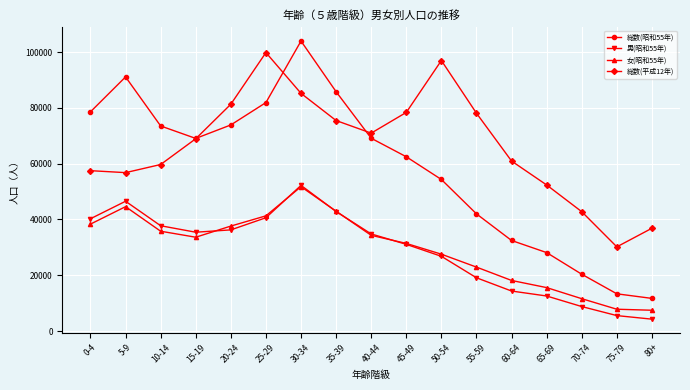

Read the 女(昭和55年) value at 20-24, to the nearest 10.

37640